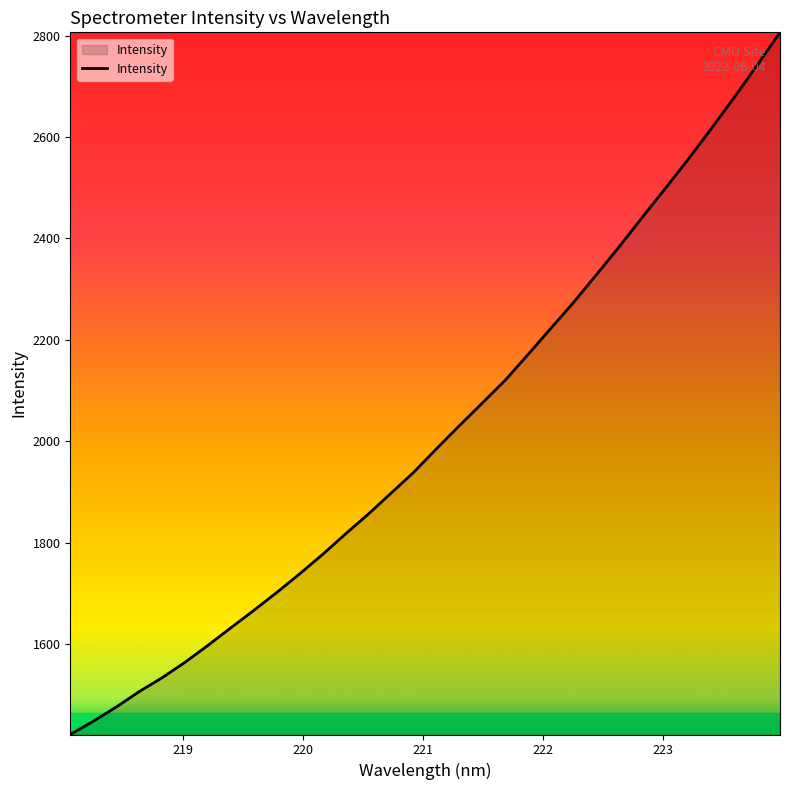

What is the maximum value shown in the chart?

2806.4